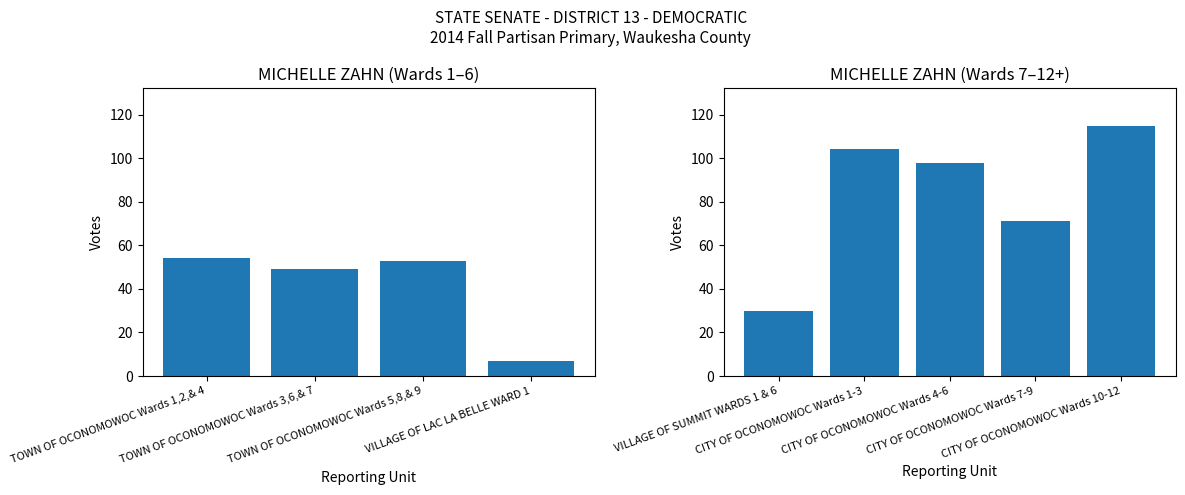

What position from the left is CITY OF OCONOMOWOC Wards 1-3?

2